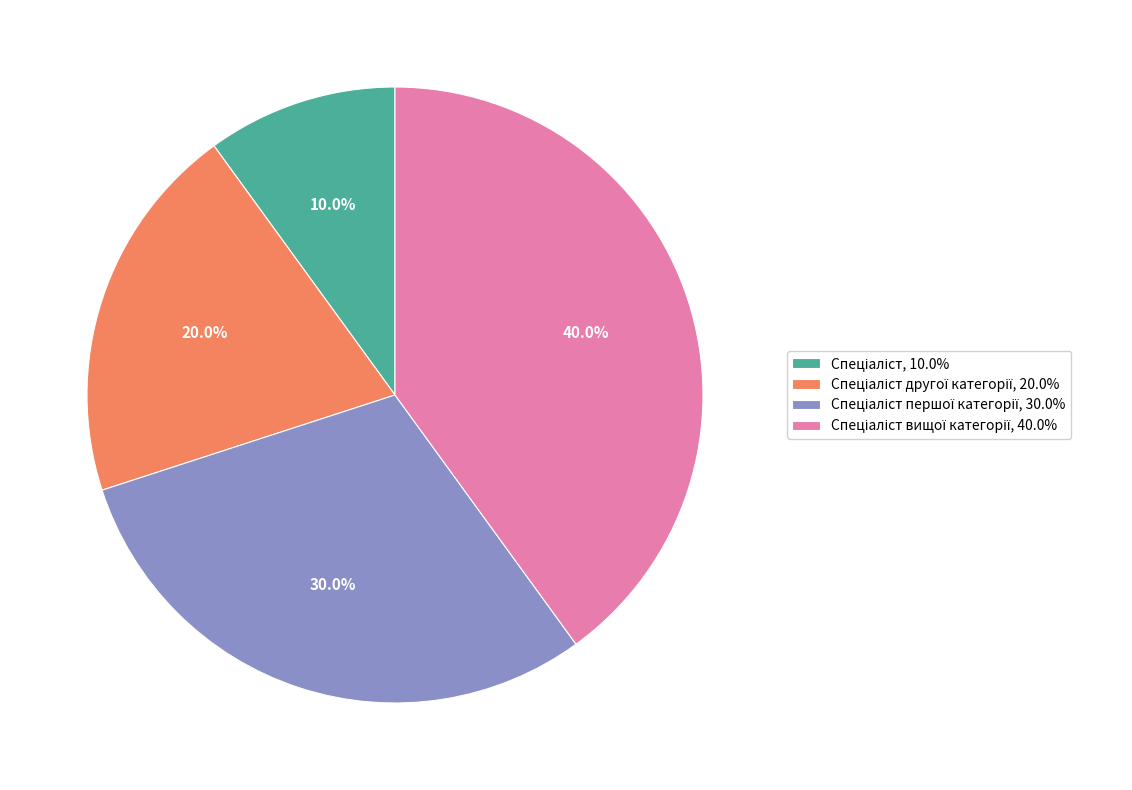

Is there a majority slice in this chart?

No